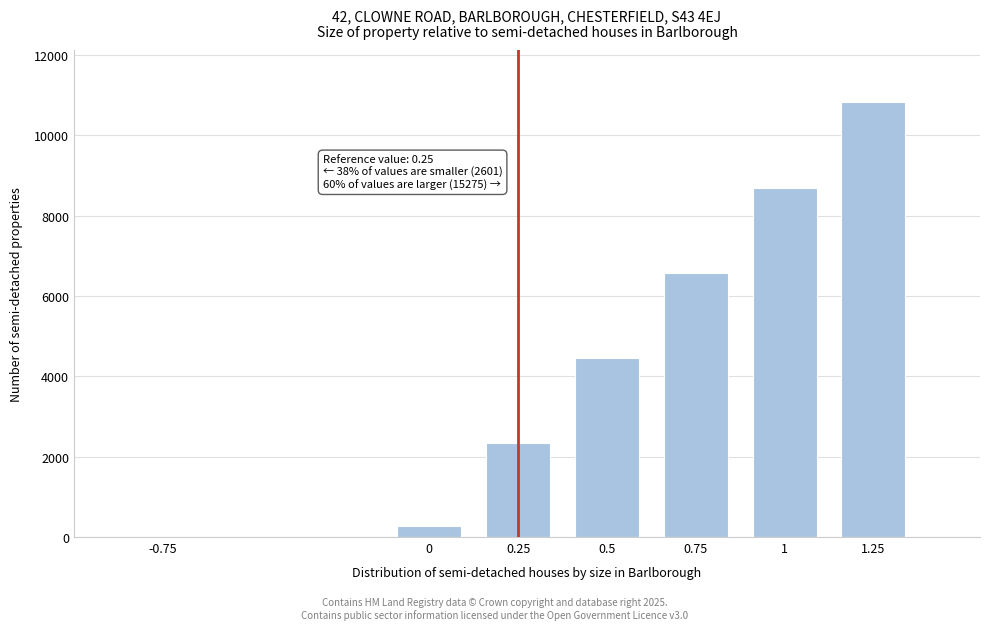

Reading left to right, what are all the values shown in this chart?

-0.75=1.0	0=265.0	0.25=2335.0	0.5=4460.0	0.75=6580.0	1=8695.0	1.25=10822.5